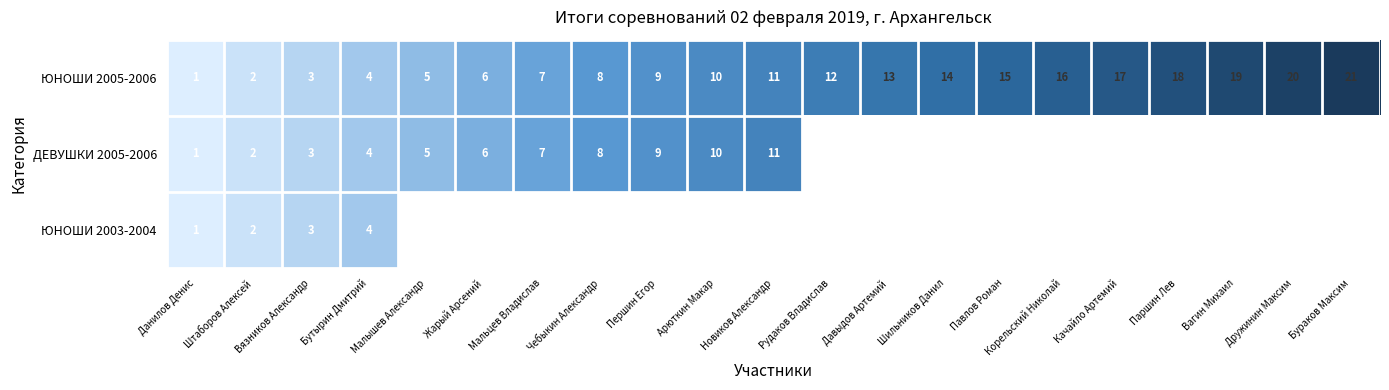

Is it true that ЮНОШИ 2005-2006 equals 5 at Вязников Александр?

False